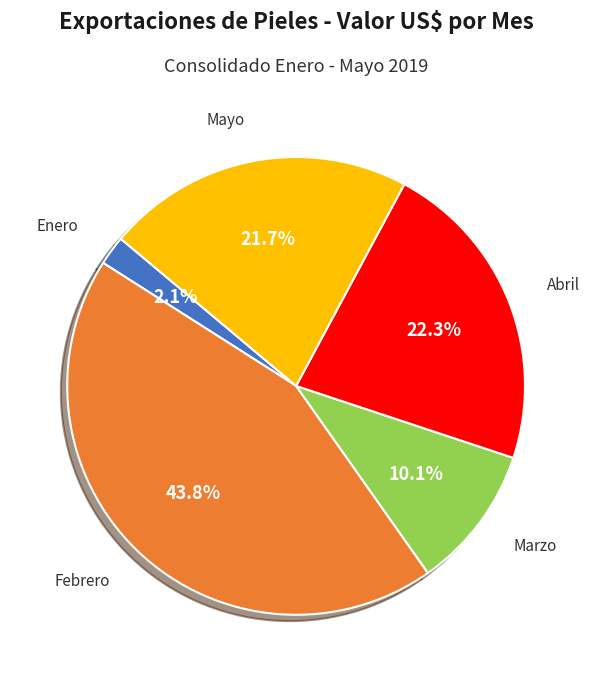

Rank the categories by value from lowest to highest.

Enero, Marzo, Mayo, Abril, Febrero